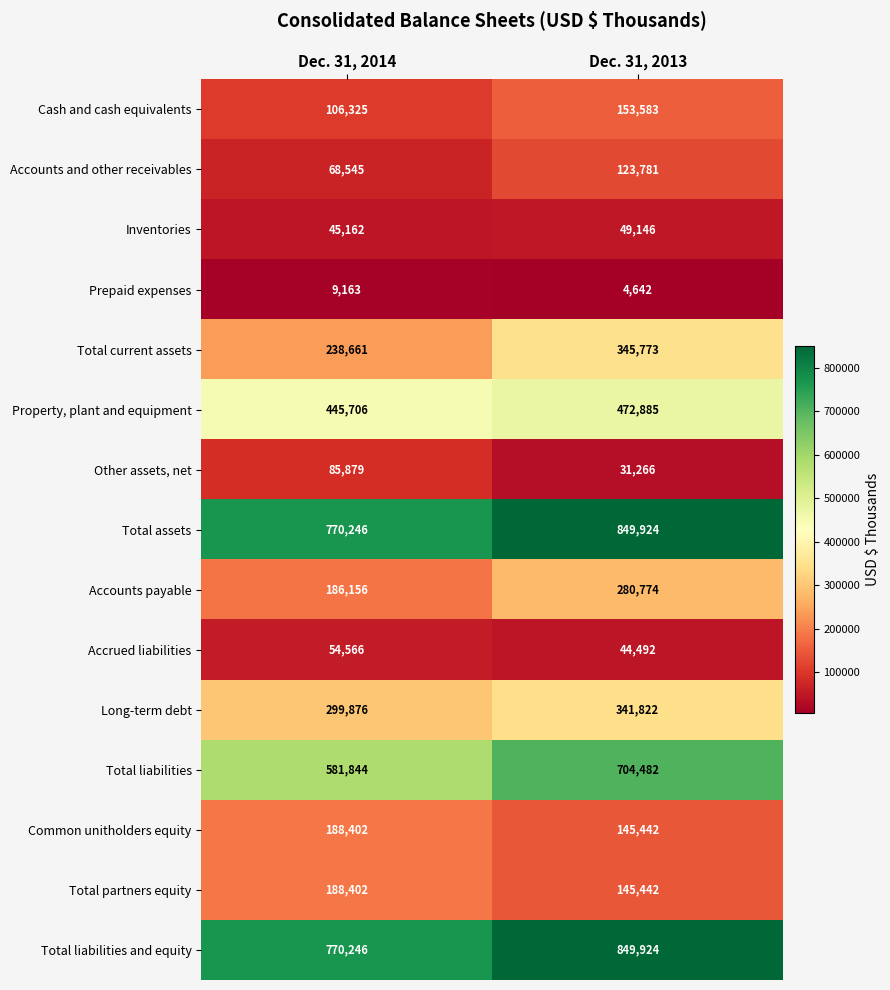

What is the difference between the Accounts payable values at Dec. 31, 2014 and Dec. 31, 2013?

94618